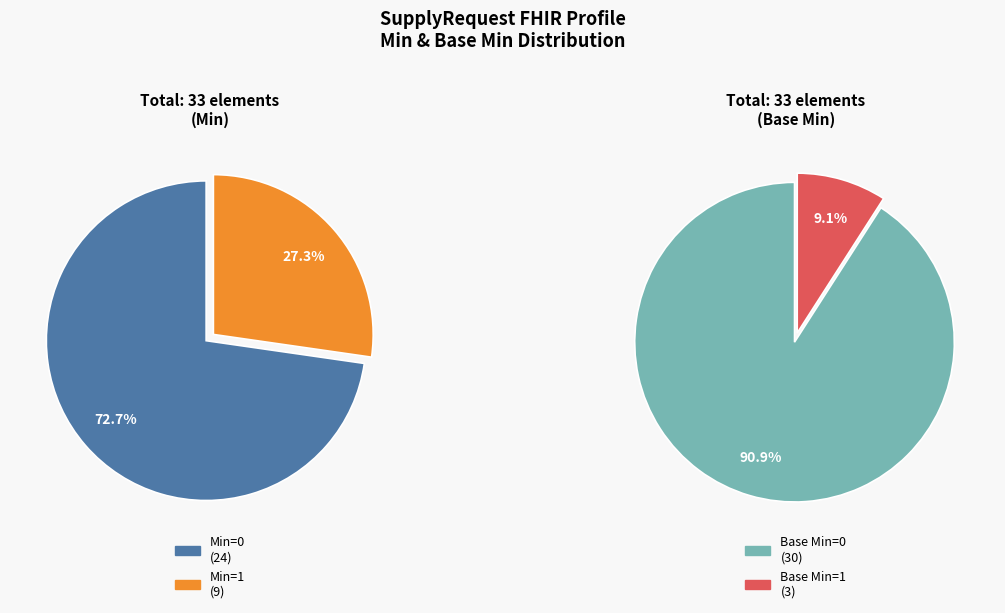

Is it true that SupplyRequest.modifierExtension is 6% of the pie?

False